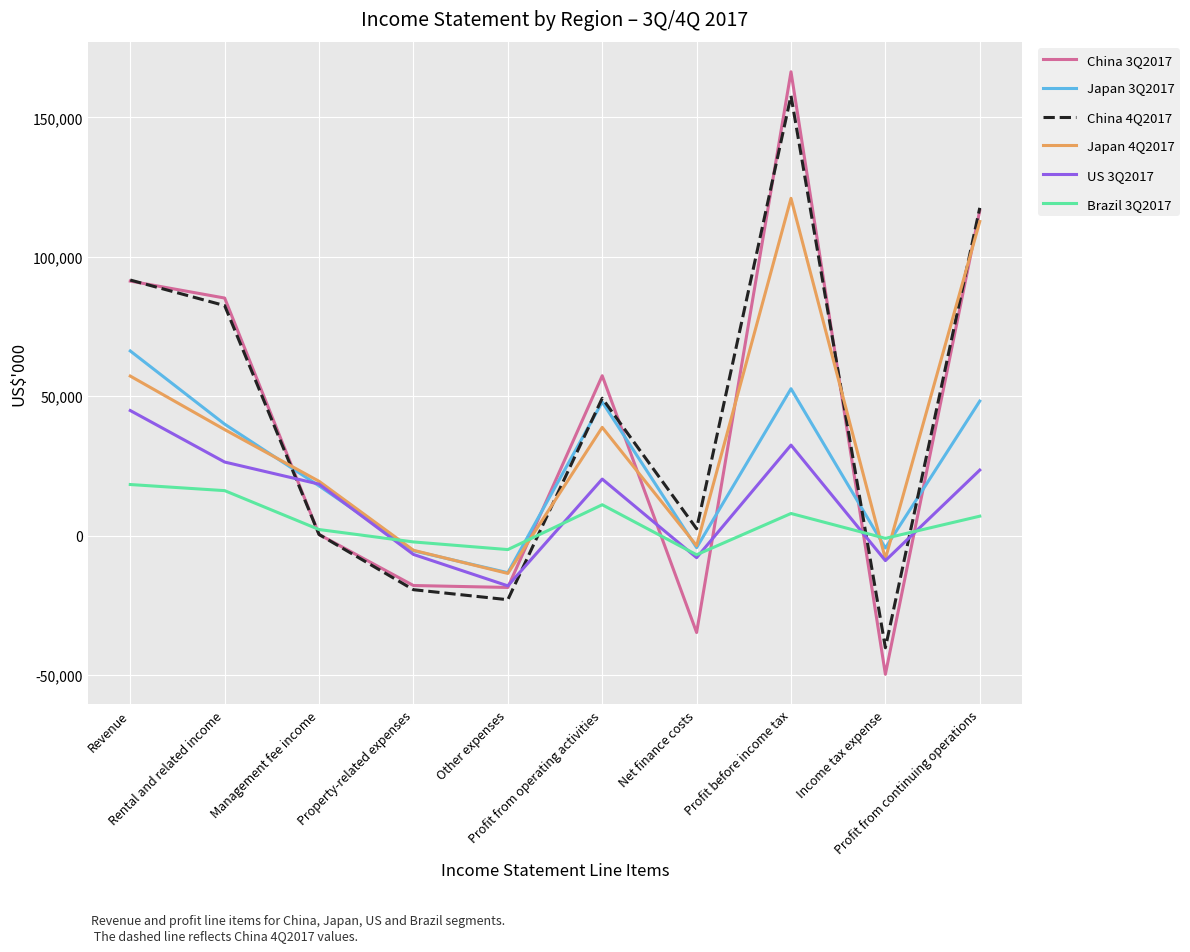

At which category is the sum across all series the highest?

Profit before income tax